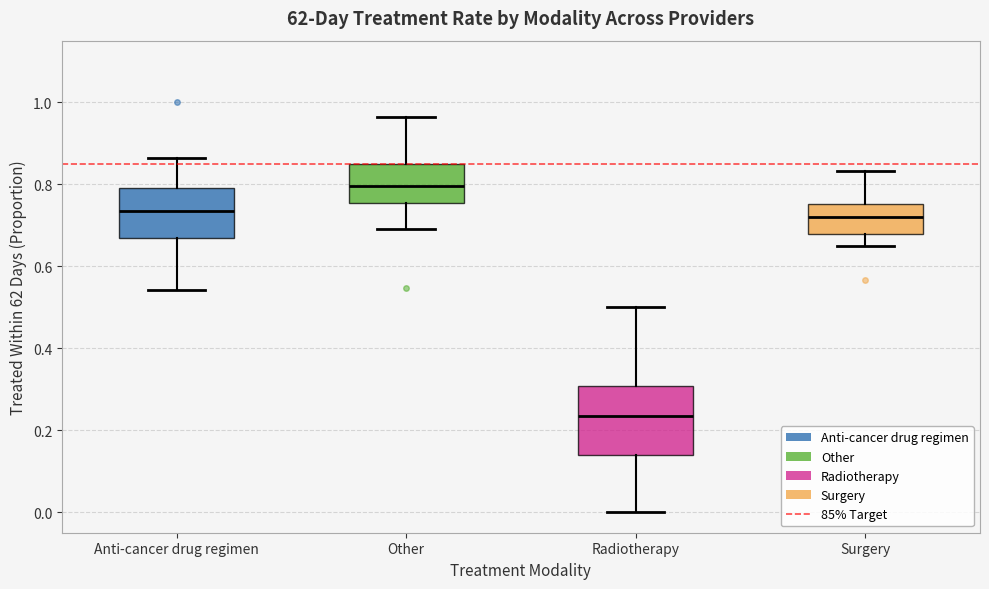

Reading left to right, read every box against the y-axis: the position of its median line, the range the box covers, and the ends of its whiskers. The values are not printed on the chart, so give them approximately, as read against the axis.

Anti-cancer drug regimen: median 0.74, box 0.66 to 0.80, whiskers 0.54 to 0.86
Other: median 0.80, box 0.76 to 0.84, whiskers 0.70 to 0.96
Radiotherapy: median 0.24, box 0.14 to 0.30, whiskers 0.00 to 0.50
Surgery: median 0.72, box 0.68 to 0.76, whiskers 0.66 to 0.84